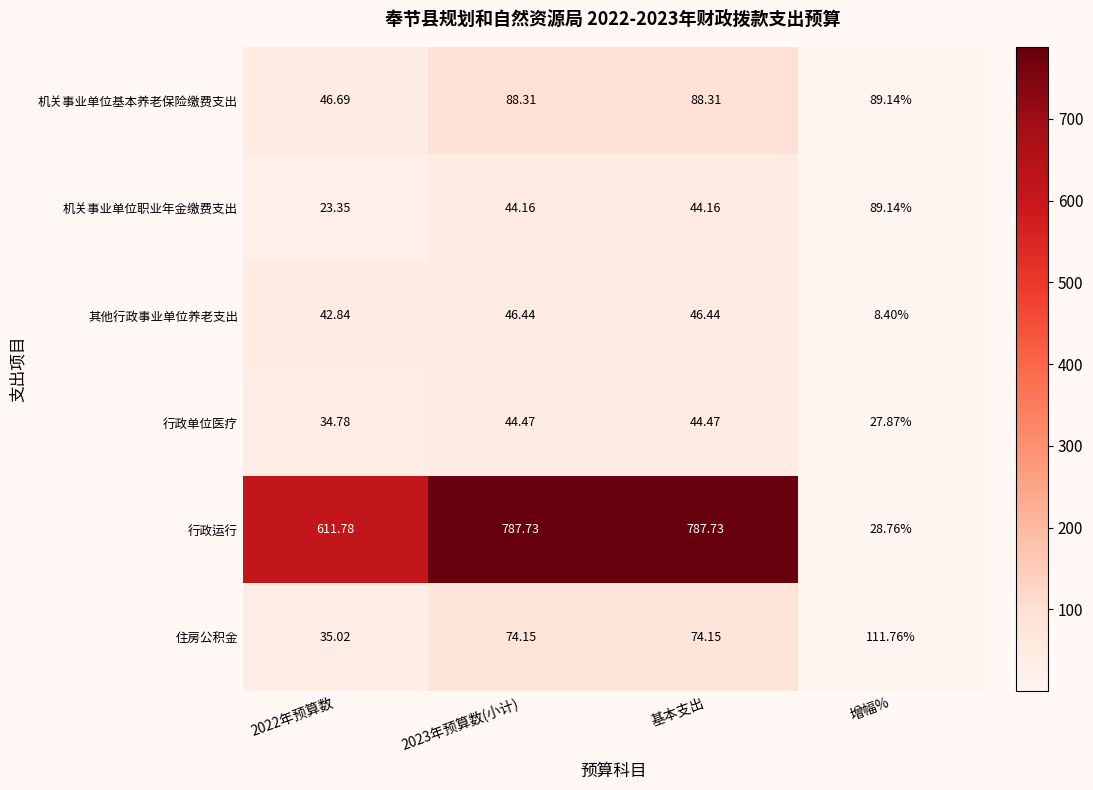

Is the value of 行政单位医疗 at 增幅% greater than the value of 行政运行 at 增幅%?

No